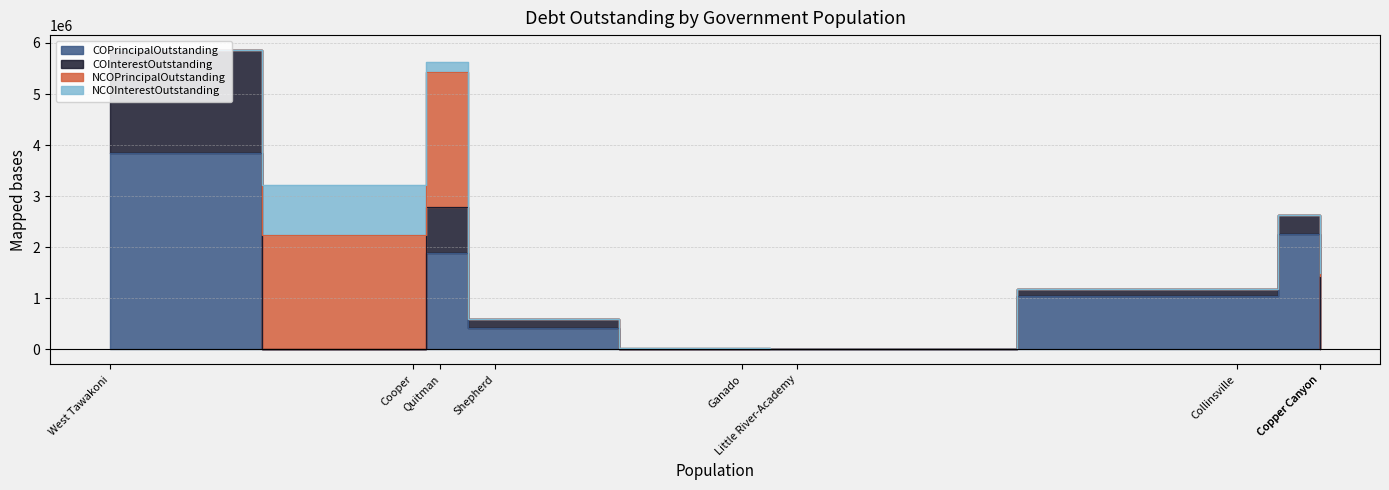

Which series has the largest total across all categories?

COPrincipalOutstanding